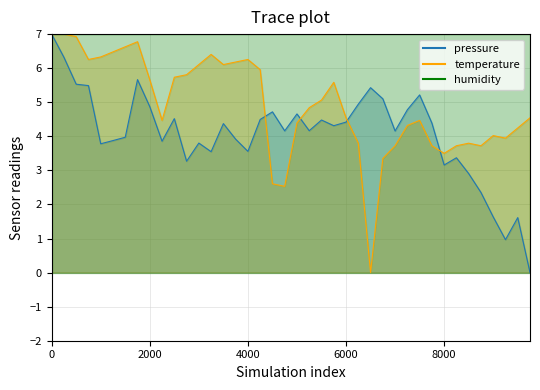

Is it true that temperature equals 5.9 at 2022-11-20T01:06:28?

False